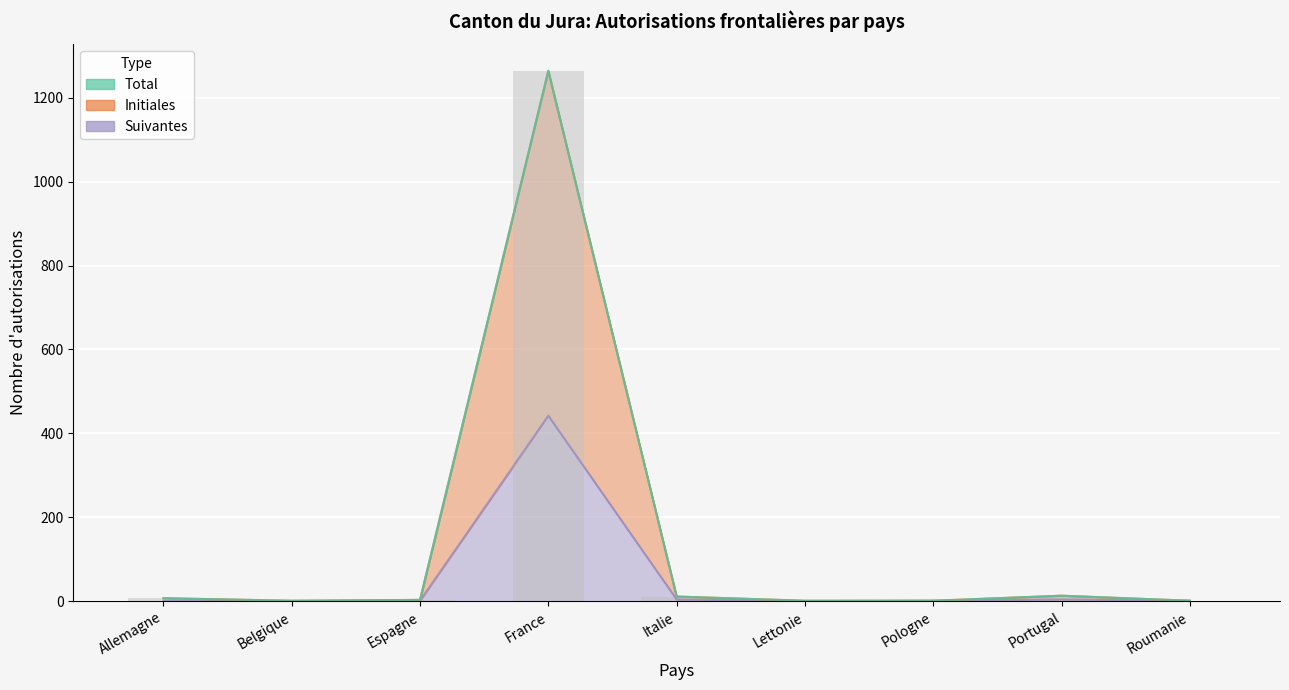

Between Italie and France, which is larger?

France